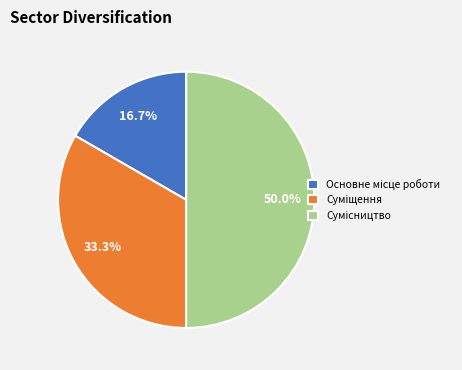

Count the number of slices in the pie.

3